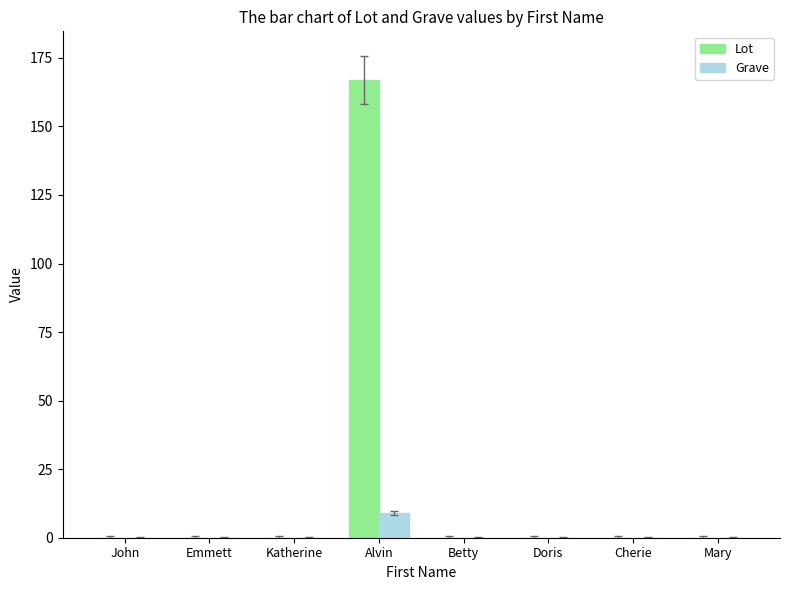

Reading right to left, what are all the values shown in this chart?

Lot: 0	0	0	0	167	0	0	0
Grave: 0	0	0	0	9	0	0	0